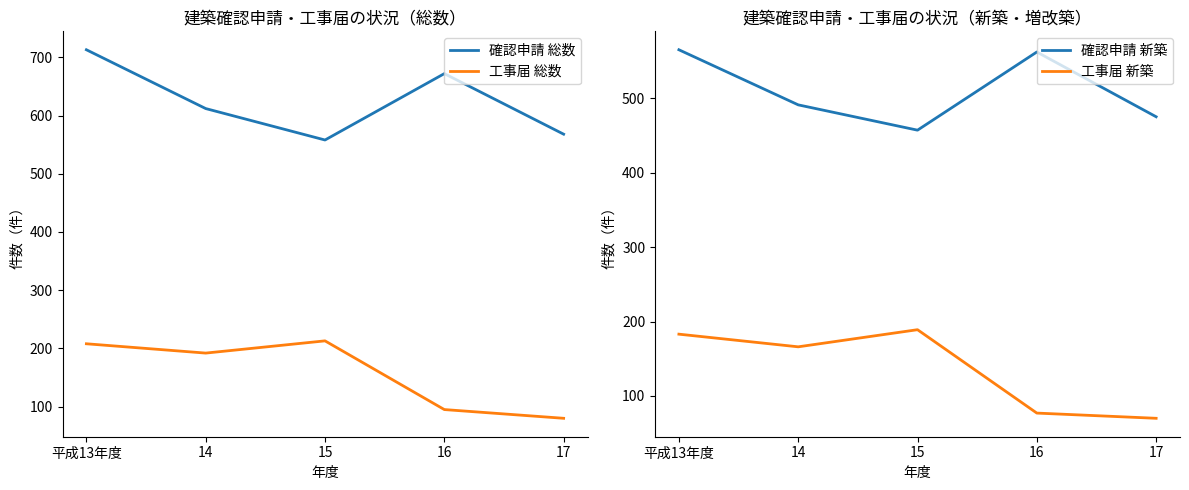

What is the difference between the highest and lowest values at 16?

595